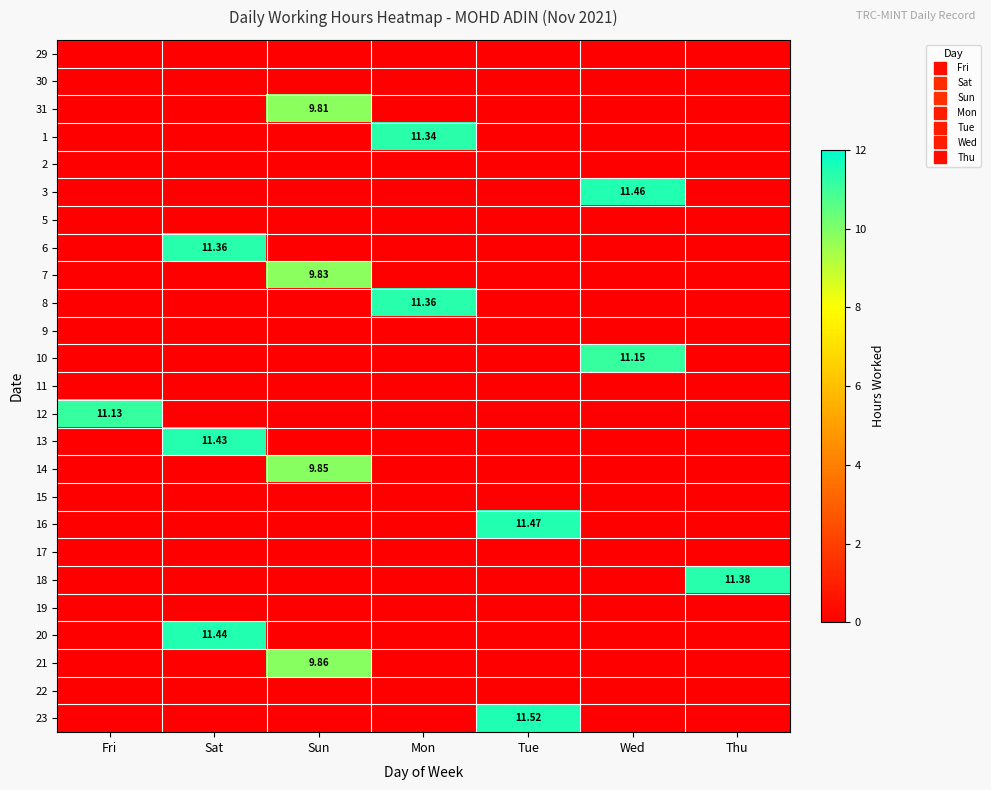

At Sat, list the series in order from smallest to largest.

29, 30, 31, 1, 2, 3, 5, 7, 8, 9, 10, 11, 12, 14, 15, 16, 17, 18, 19, 21, 22, 23, 6, 13, 20